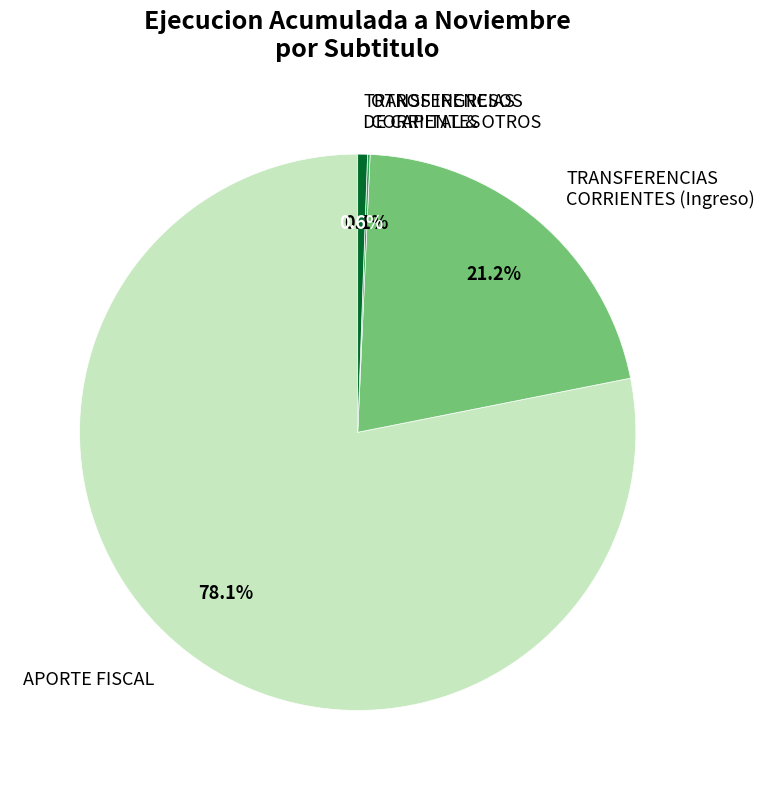

Is APORTE FISCAL the majority of the pie?

Yes